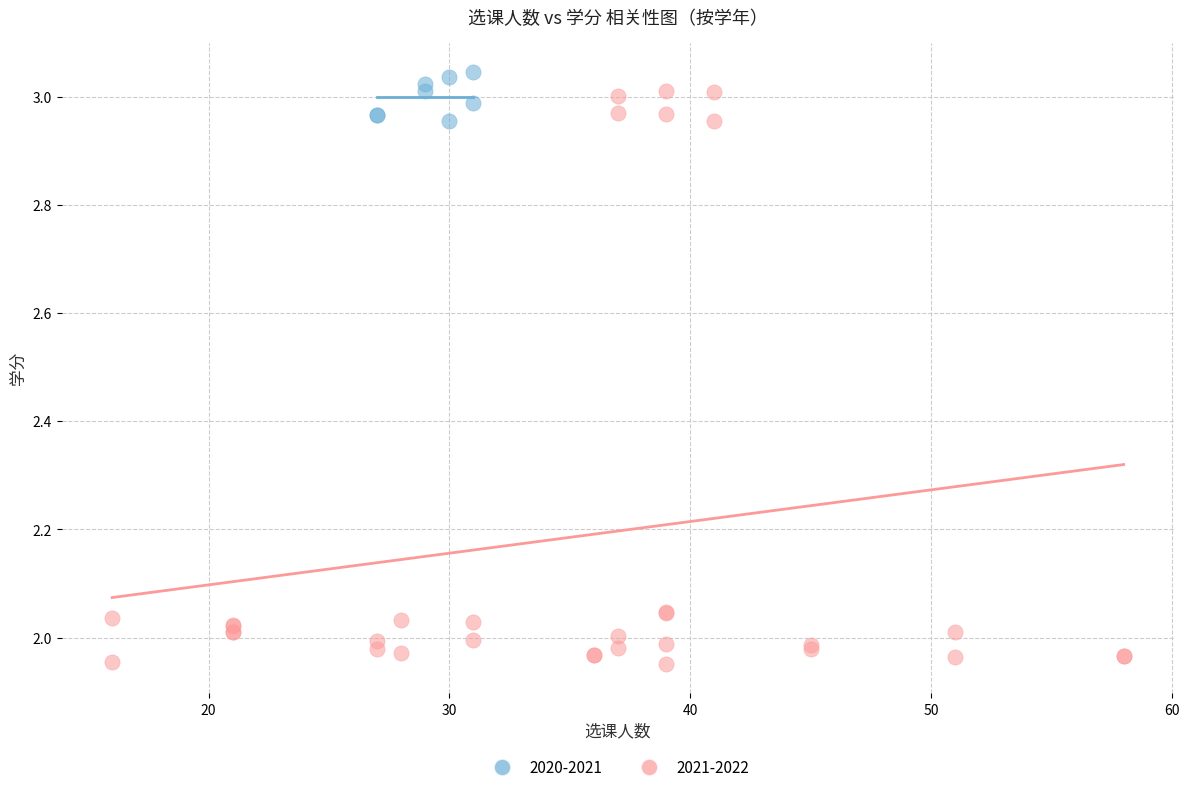

Which series reaches the minimum Y coordinate?

2021-2022